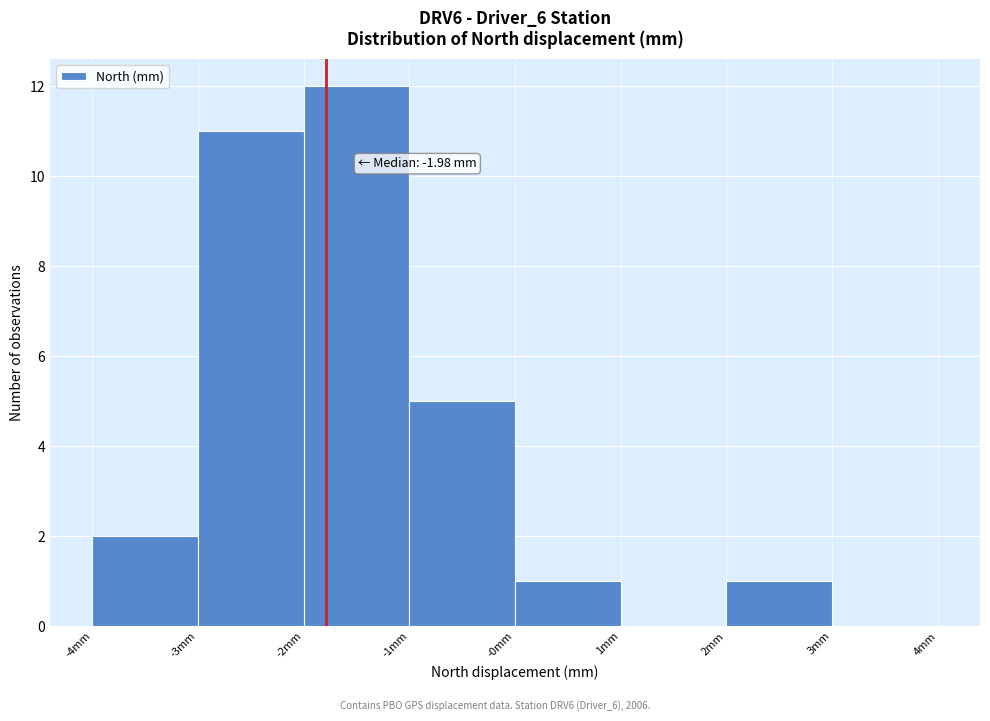

Reading left to right, transcribe all the data shown in this chart.

-4mm=2	-3mm=11	-2mm=12	-1mm=5	-0mm=1	1mm=0	2mm=1	3mm=0